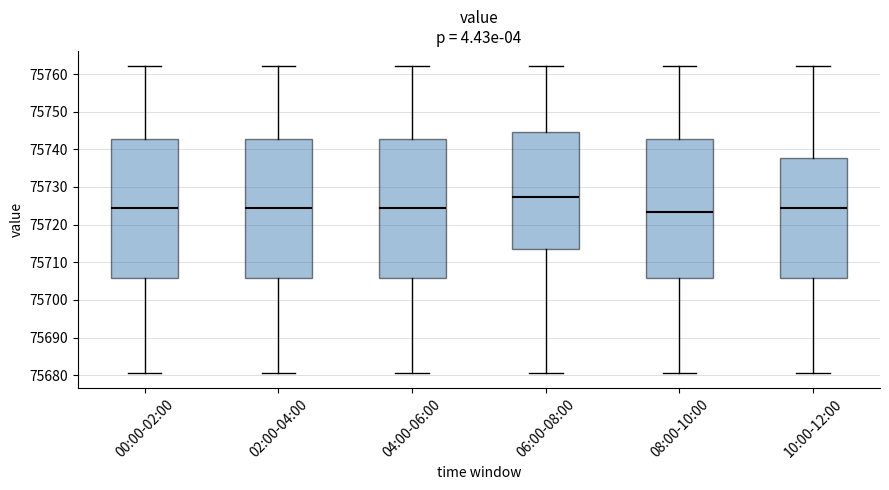

Reading left to right, transcribe this box plot: for each box, give where its median line is, the range the box spans, and where its two whiskers end, as read against the y-axis. The values are not printed on the chart, so give them approximately, as read against the axis.

00:00-02:00: median 75724, box 75706 to 75743, whiskers 75681 to 75762
02:00-04:00: median 75724, box 75706 to 75743, whiskers 75681 to 75762
04:00-06:00: median 75724, box 75706 to 75743, whiskers 75681 to 75762
06:00-08:00: median 75727, box 75713 to 75745, whiskers 75681 to 75762
08:00-10:00: median 75723, box 75706 to 75743, whiskers 75681 to 75762
10:00-12:00: median 75724, box 75706 to 75738, whiskers 75681 to 75762